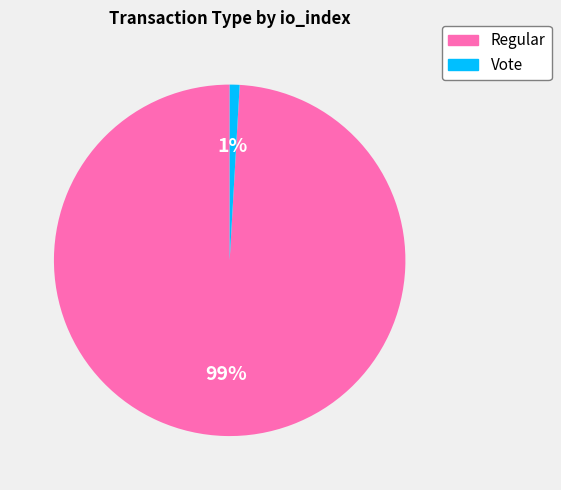

Which category has the smallest portion of the pie?

Vote